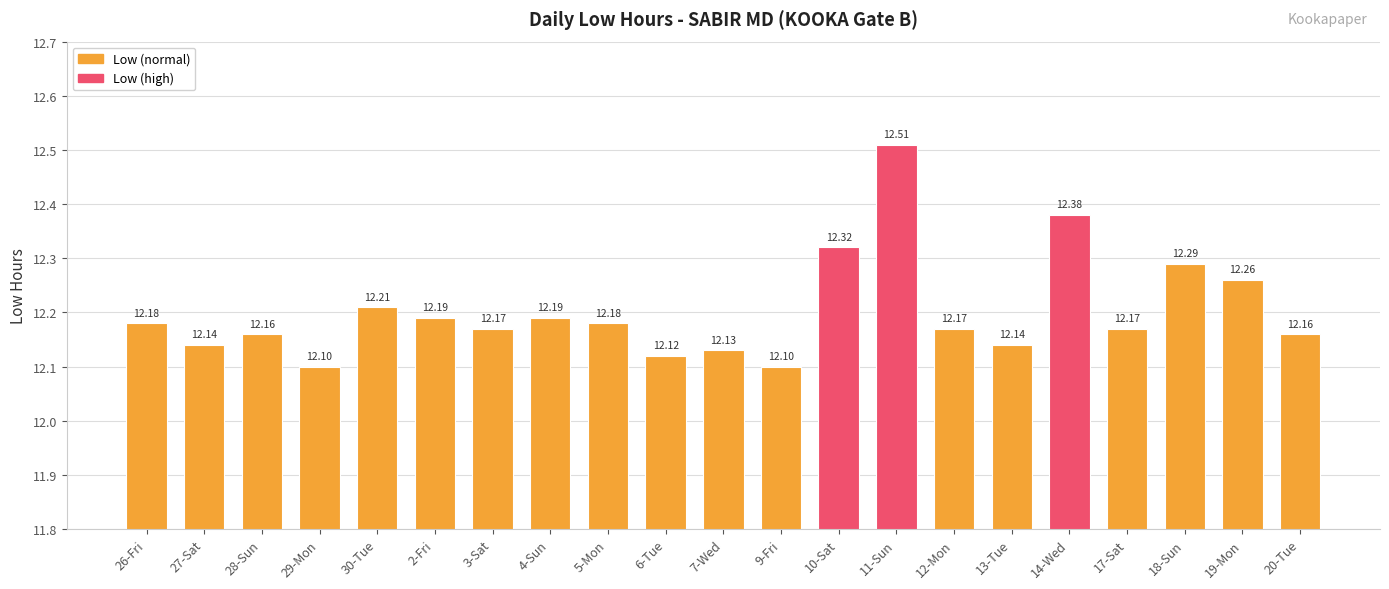

What is the value of the 2nd bar from the left?

12.1